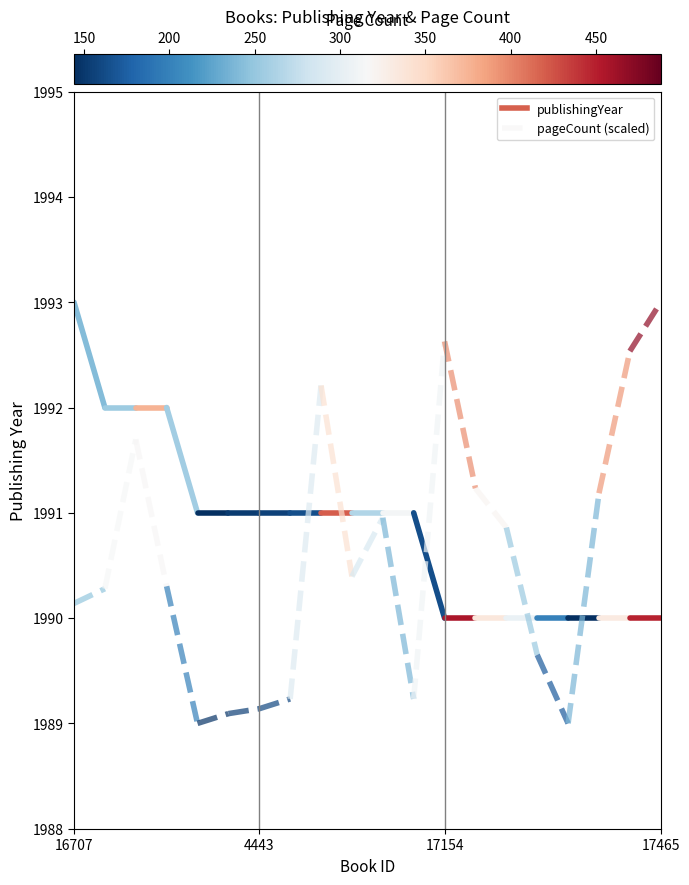

At which label is pageCount (scaled) closest to 1990?

16707